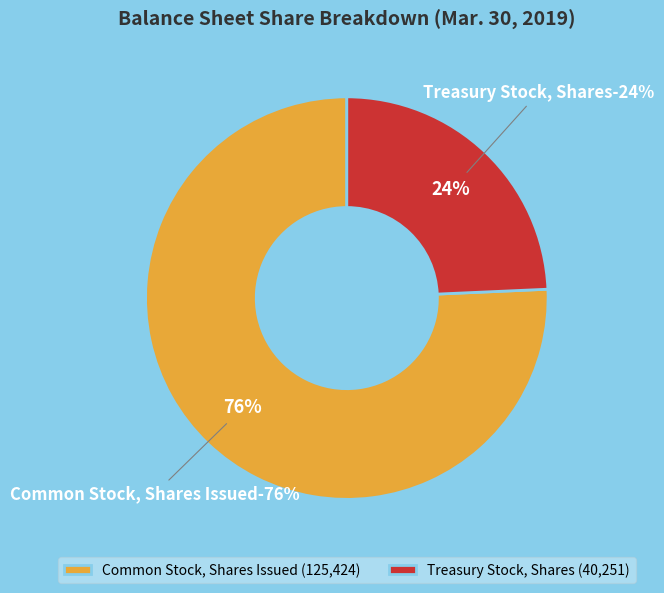

Does any single category account for the majority?

Yes